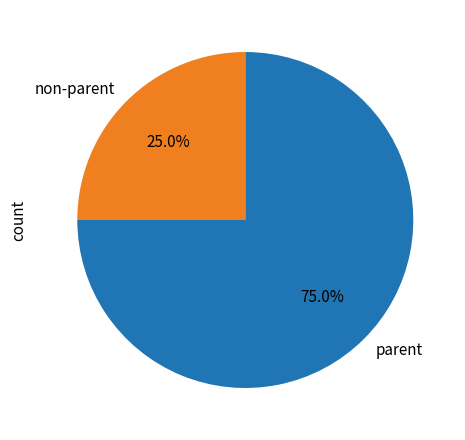

Rank the categories by value from highest to lowest.

parent, non-parent